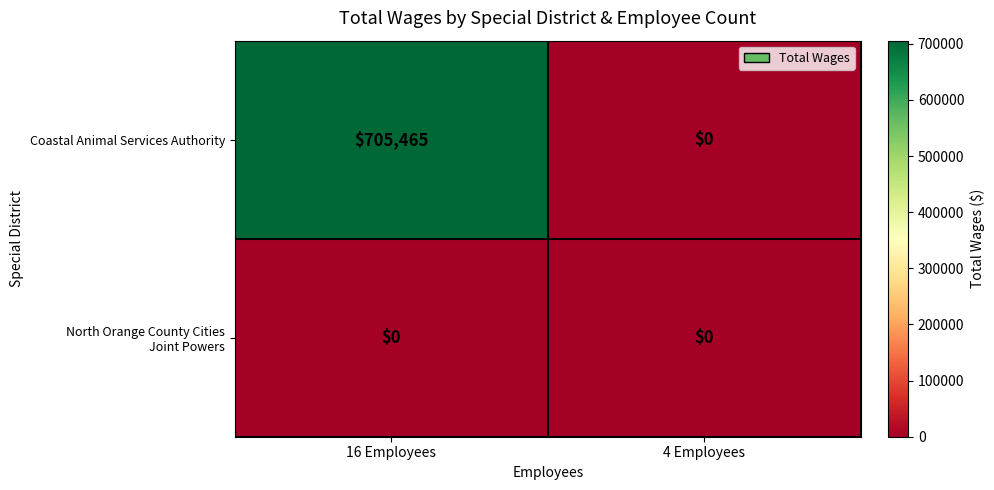

The value of Coastal Animal Services Authority at 4 Employees is 250360. True or false?

False